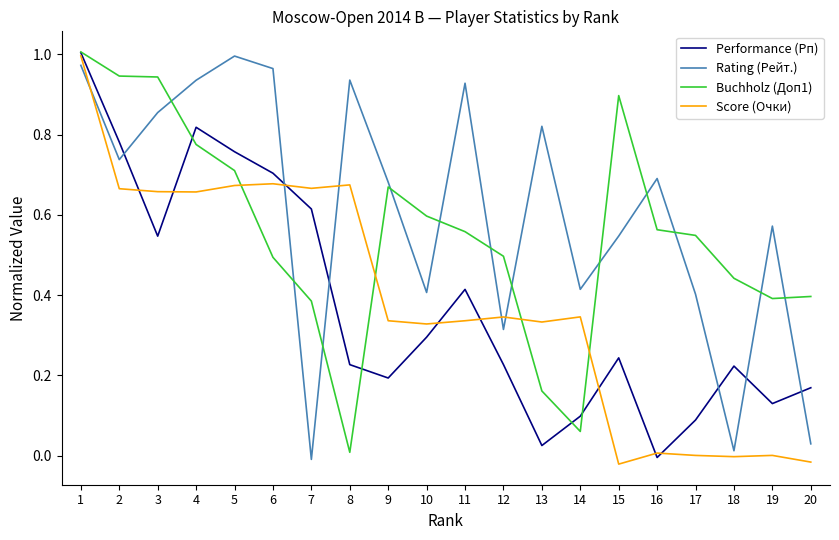

True or false: Buchholz (Доп1) and Rating (Рейт.) intersect in this chart.

True